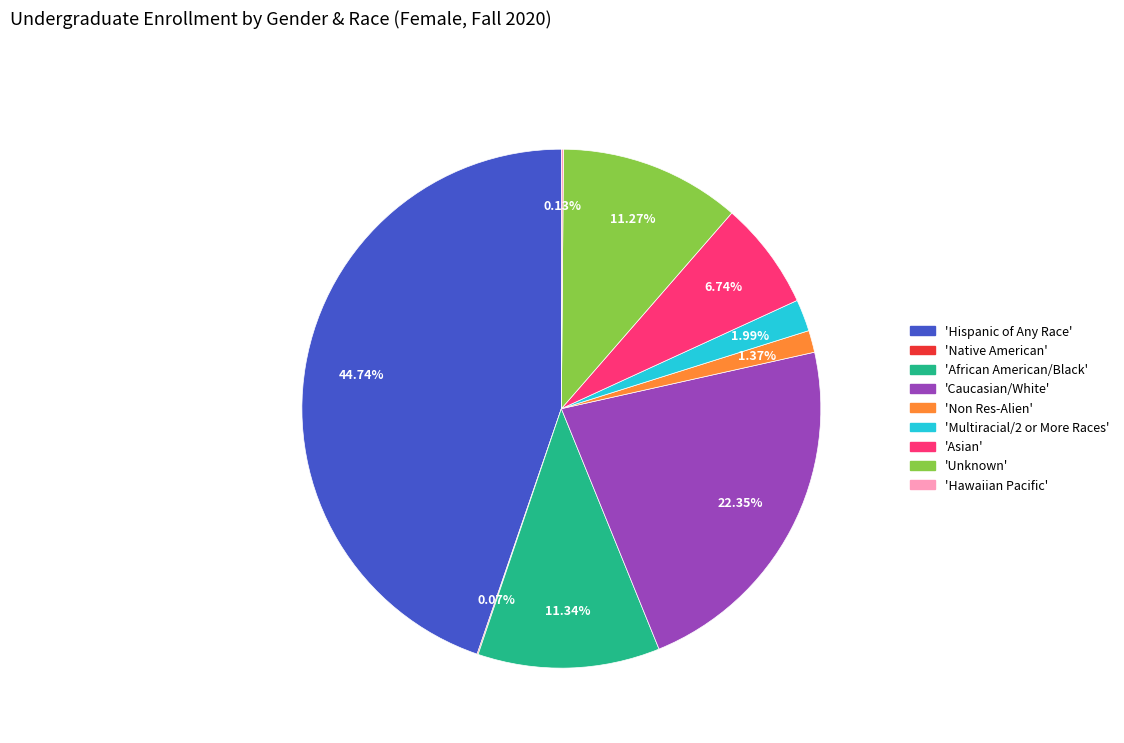

Is there a majority slice in this chart?

No